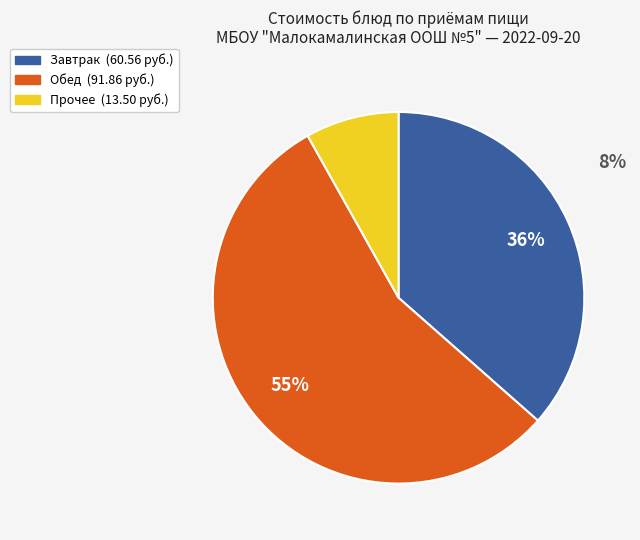

Is there any slice that represents more than half of the pie?

Yes